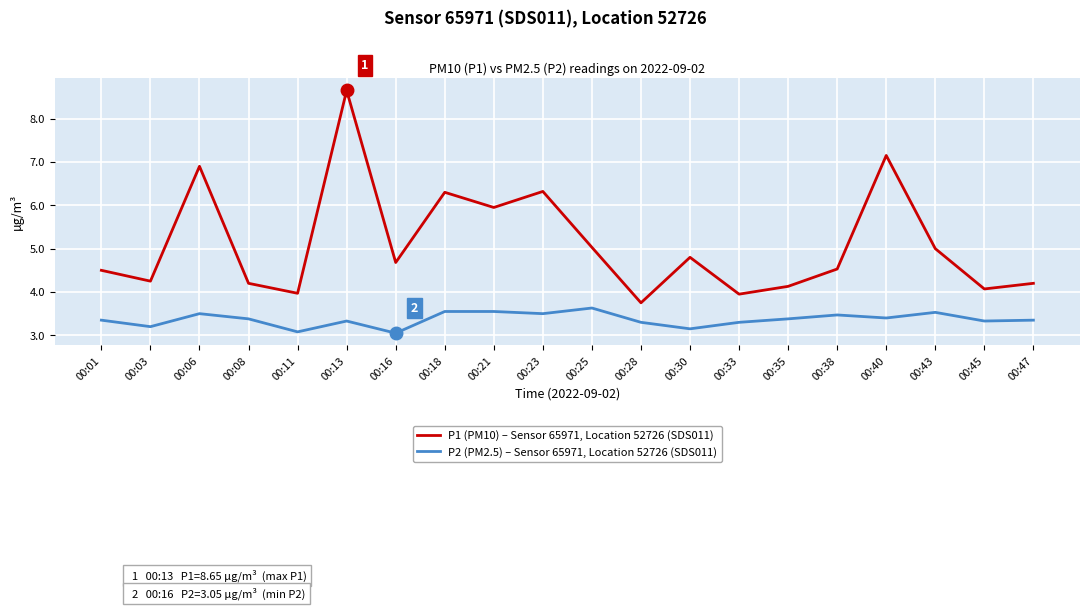

What is the sum of the P2 (PM2.5) – Sensor 65971, Location 52726 (SDS011) values at 00:06 and 00:25?

7.1